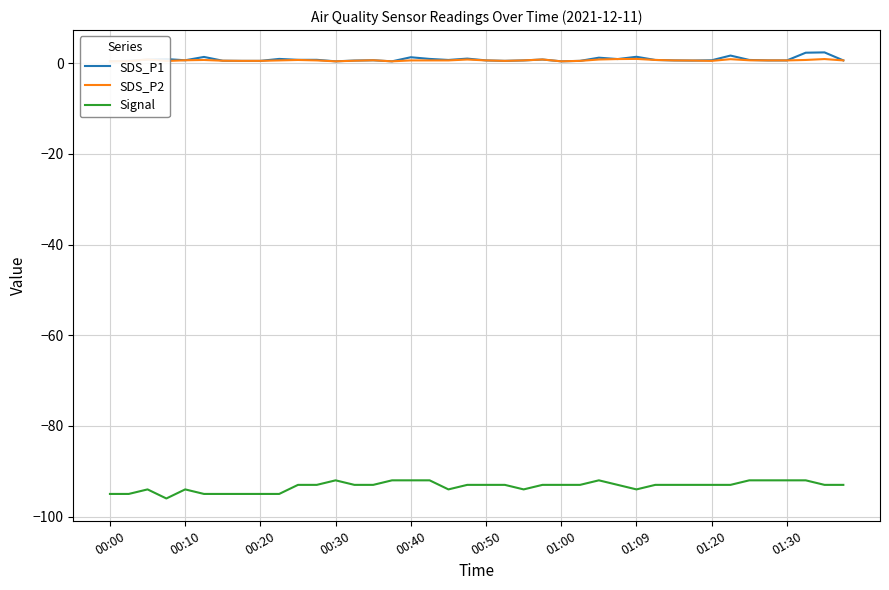

The value of Signal at 01:09 is -141. True or false?

False